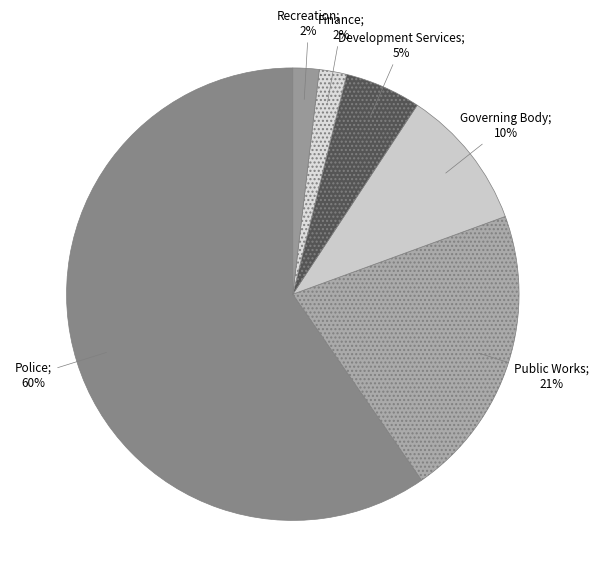

How many segments does this pie chart have?

6